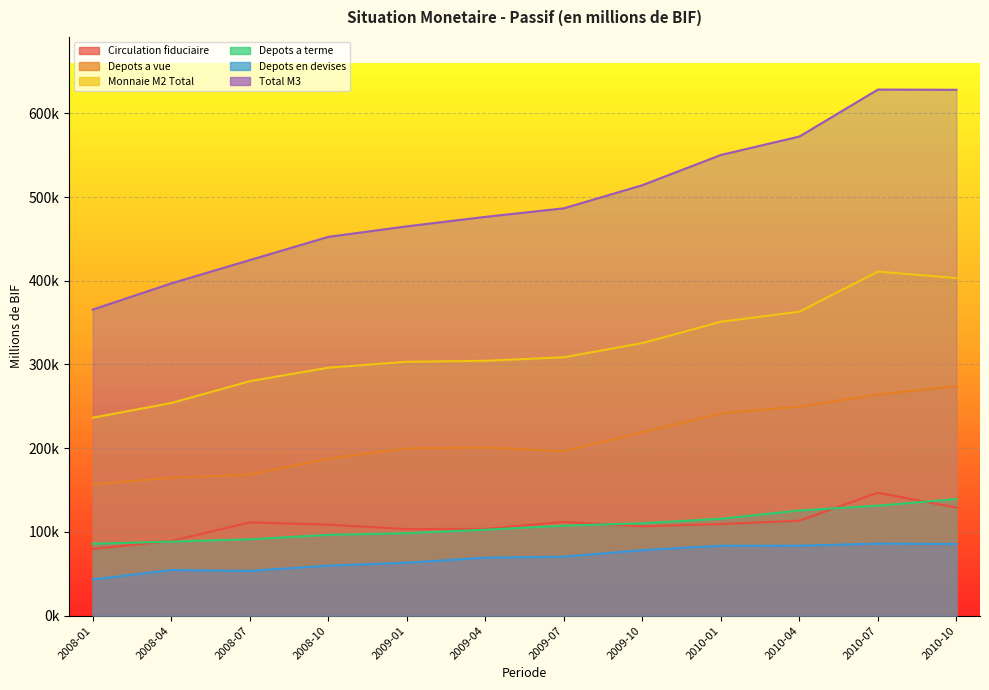

What is the difference between the maximum and second lowest values in the Circulation fiduciaire series?

57641.4